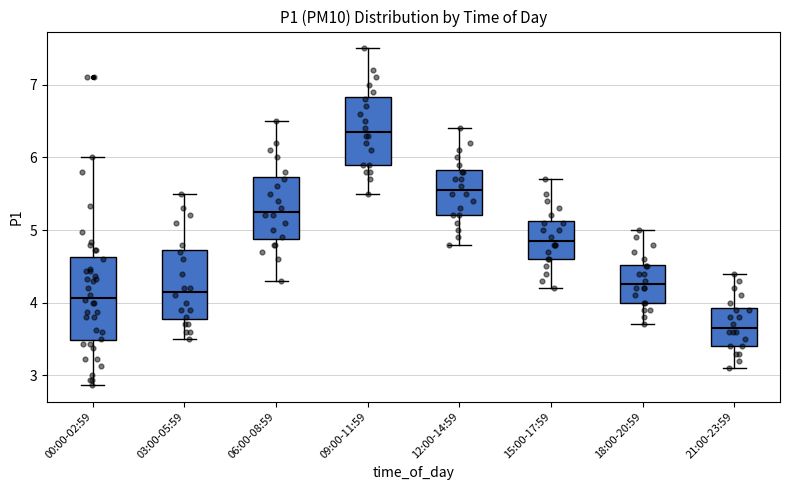

Reading left to right, transcribe this box plot: for each box, give where its median line is, the range the box spans, and where its two whiskers end, as read against the y-axis. The values are not printed on the chart, so give them approximately, as read against the axis.

00:00-02:59: median 4.1, box 3.5 to 4.6, whiskers 2.9 to 6.0
03:00-05:59: median 4.2, box 3.8 to 4.7, whiskers 3.5 to 5.5
06:00-08:59: median 5.3, box 4.9 to 5.7, whiskers 4.3 to 6.5
09:00-11:59: median 6.4, box 5.9 to 6.8, whiskers 5.5 to 7.5
12:00-14:59: median 5.6, box 5.2 to 5.8, whiskers 4.8 to 6.4
15:00-17:59: median 4.9, box 4.6 to 5.1, whiskers 4.2 to 5.7
18:00-20:59: median 4.3, box 4.0 to 4.5, whiskers 3.7 to 5.0
21:00-23:59: median 3.7, box 3.4 to 3.9, whiskers 3.1 to 4.4